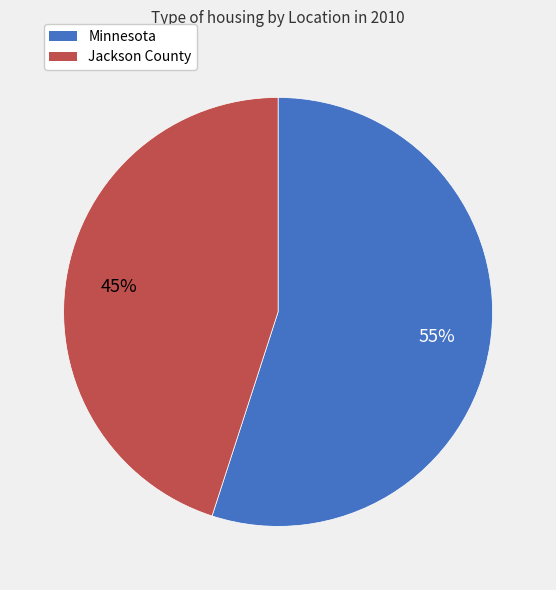

Is it true that Jackson County is 45% of the pie?

True